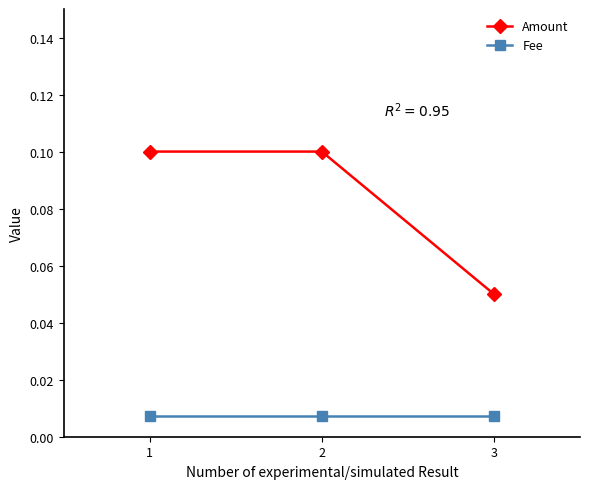

Which category has the lowest value in the Amount series?

3